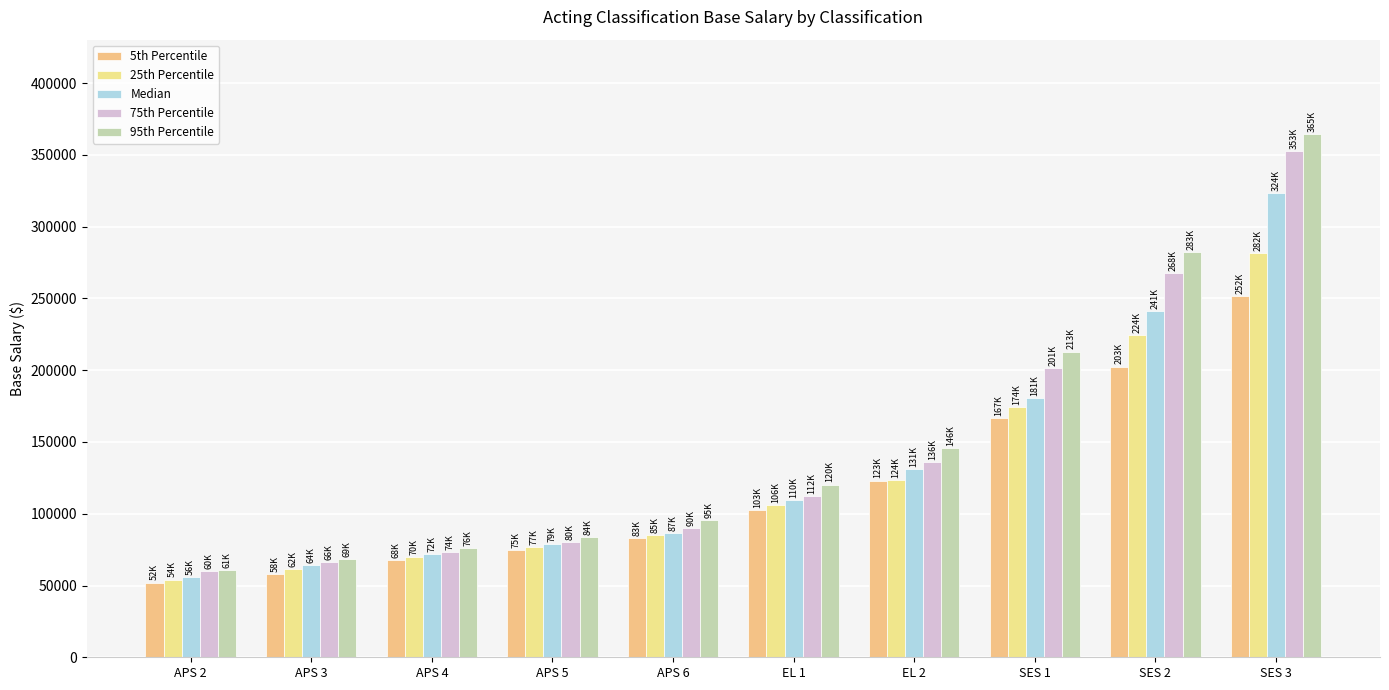

What is the difference between the maximum and minimum values in the 25th Percentile series?

227517.8